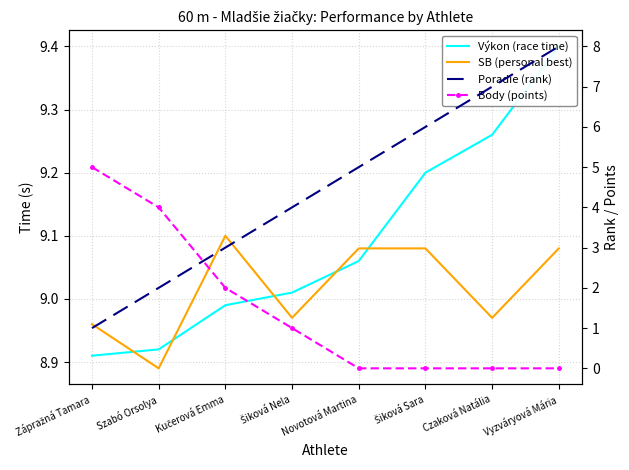

Reading left to right, extract all data points from this chart.

Výkon (race time): 8.9	8.9	9.0	9.0	9.1	9.2	9.3	9.4
SB (personal best): 9.0	8.9	9.1	9.0	9.1	9.1	9.0	9.1
Poradie (rank): 1.0	2.0	3.0	4.0	5.0	6.0	7.0	8.0
Body (points): 5.0	4.0	2.0	1.0	0.0	0.0	0.0	0.0